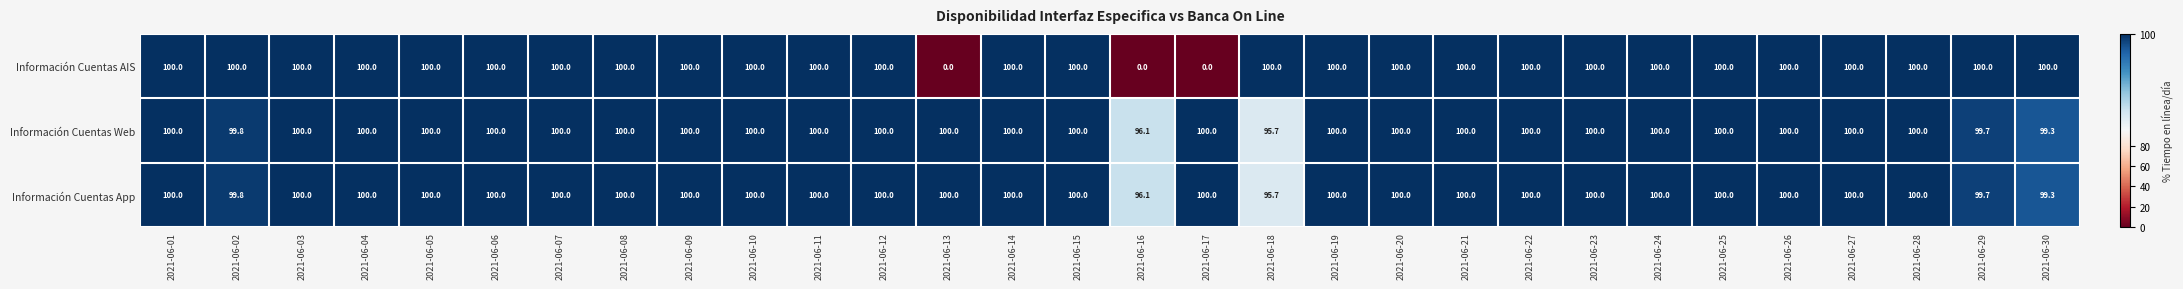

What is the highest value of the Información Cuentas Web series?

100.0